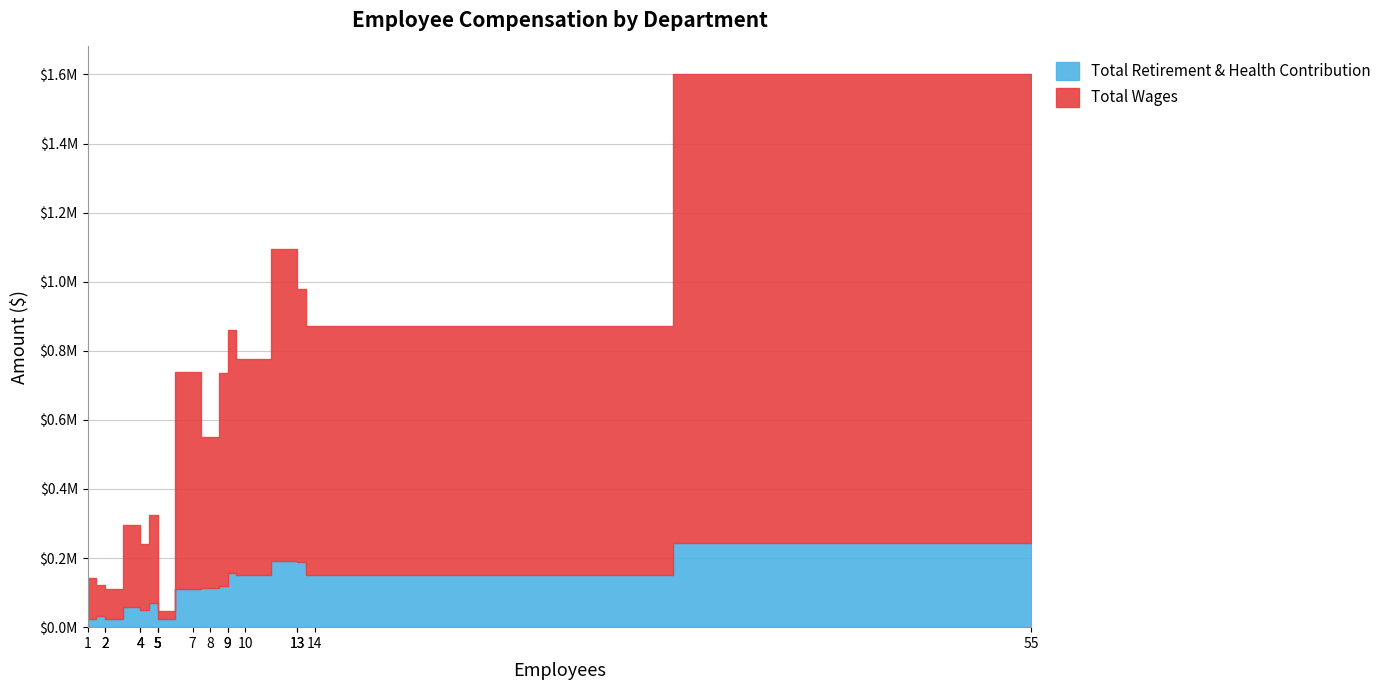

List the series in order of their peak value, highest first.

Total Wages, Total Retirement & Health Contribution